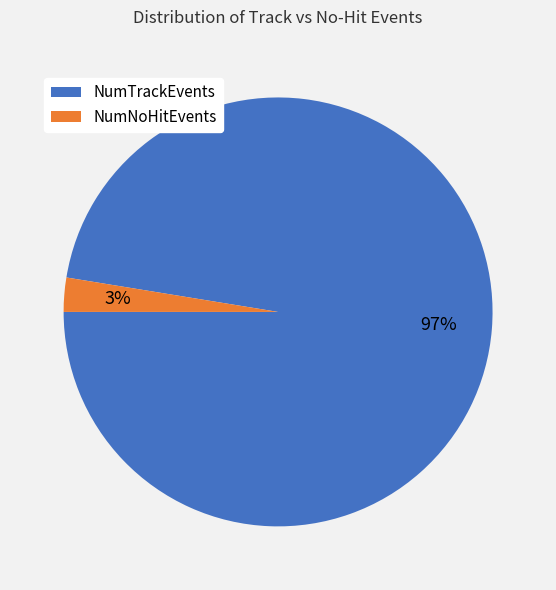

Does any single category account for the majority?

Yes